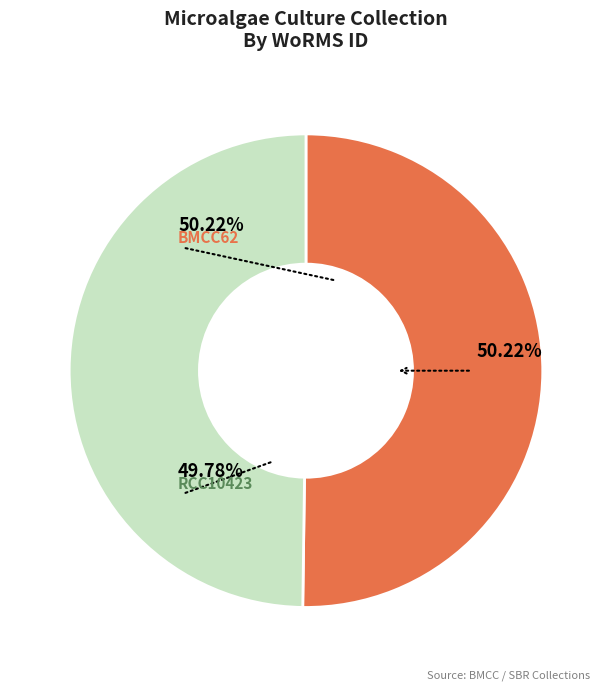

What percentage is the RCC10423 slice, to the nearest percent?

50%